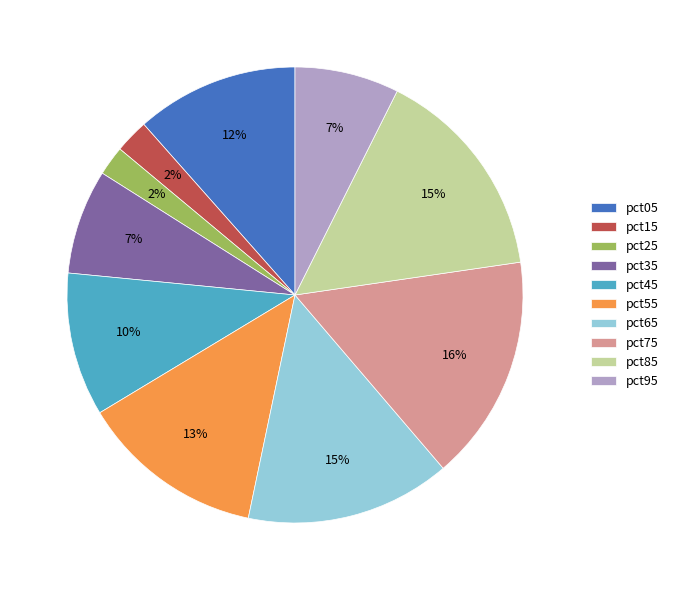

Is it true that pct75 is 26% of the pie?

False